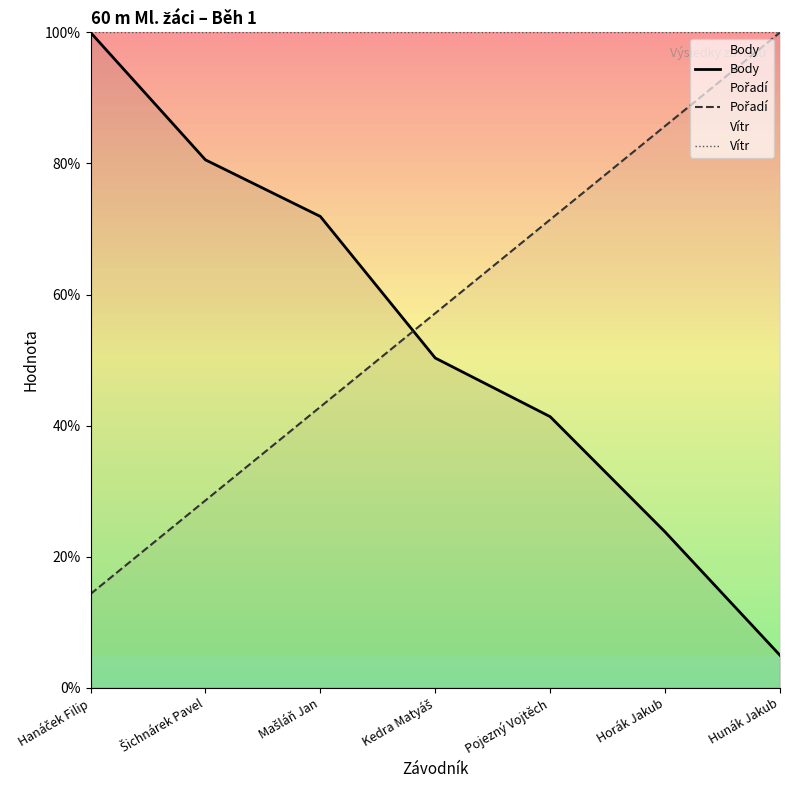

Does the chart have visible grid lines?

No